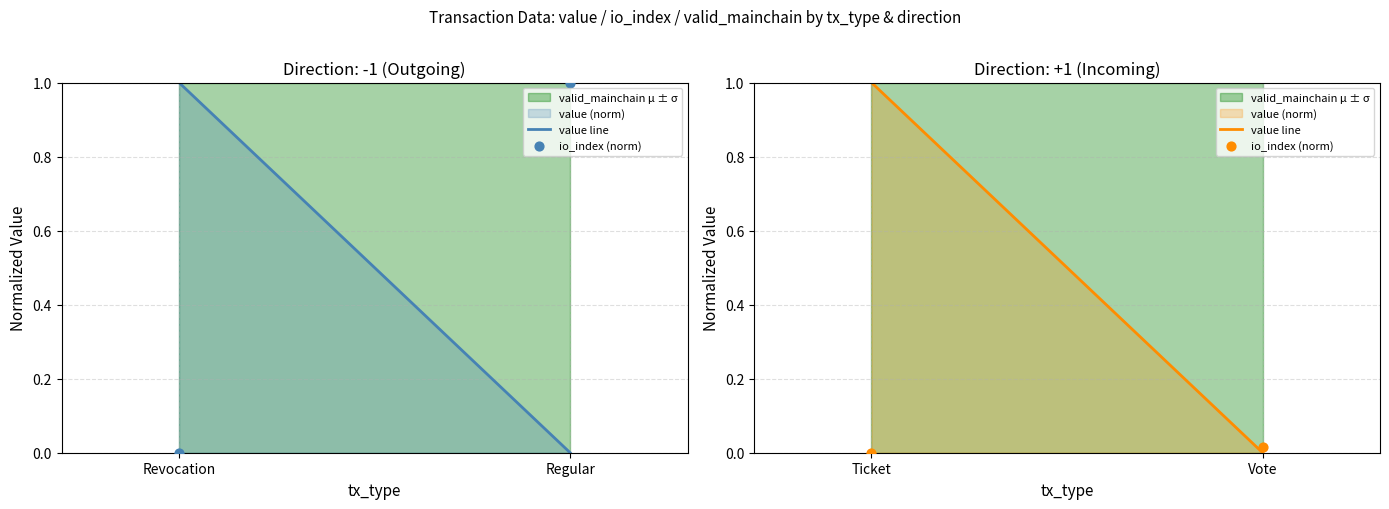

At how many categories does at least one series exceed 0?

2